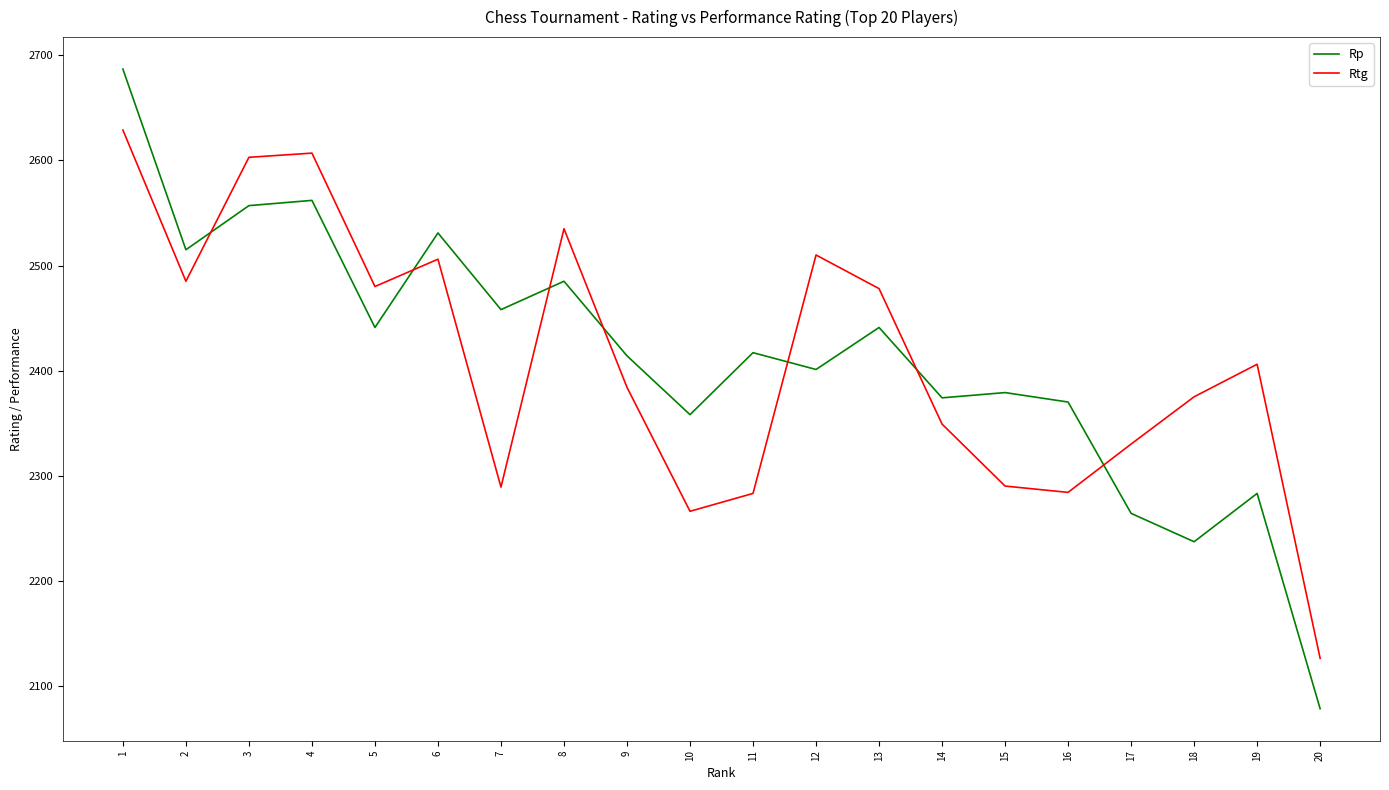

Which series has the largest range (max minus min)?

Rp